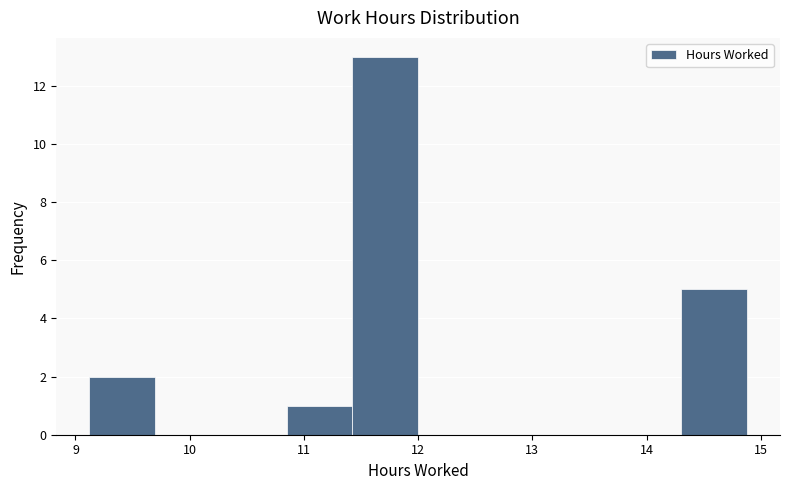

Over which range of the x-axis is the bar tallest?

11.4 to 12.0